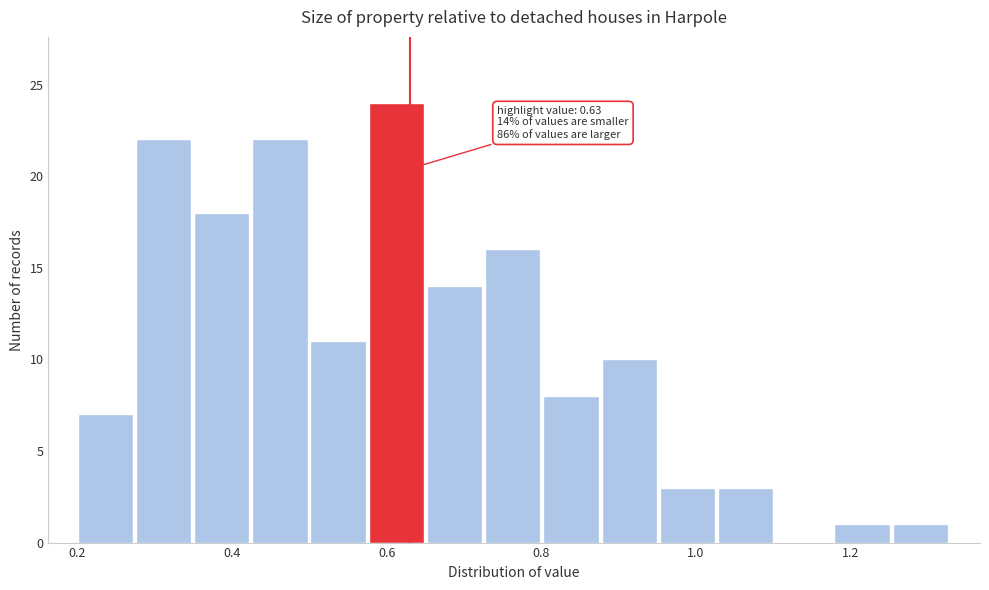

Read against the x-axis, roughly where is the centre of the tallest bar?

0.62